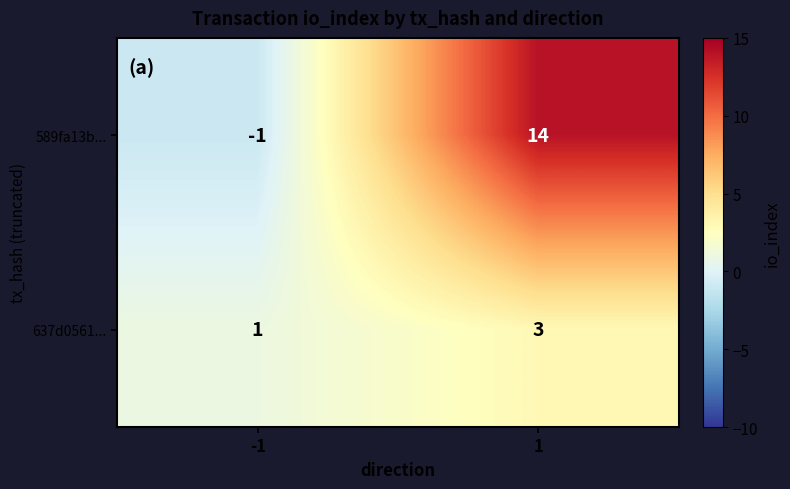

Rank the series at 1 from highest to lowest value.

589fa13b..., 637d0561...